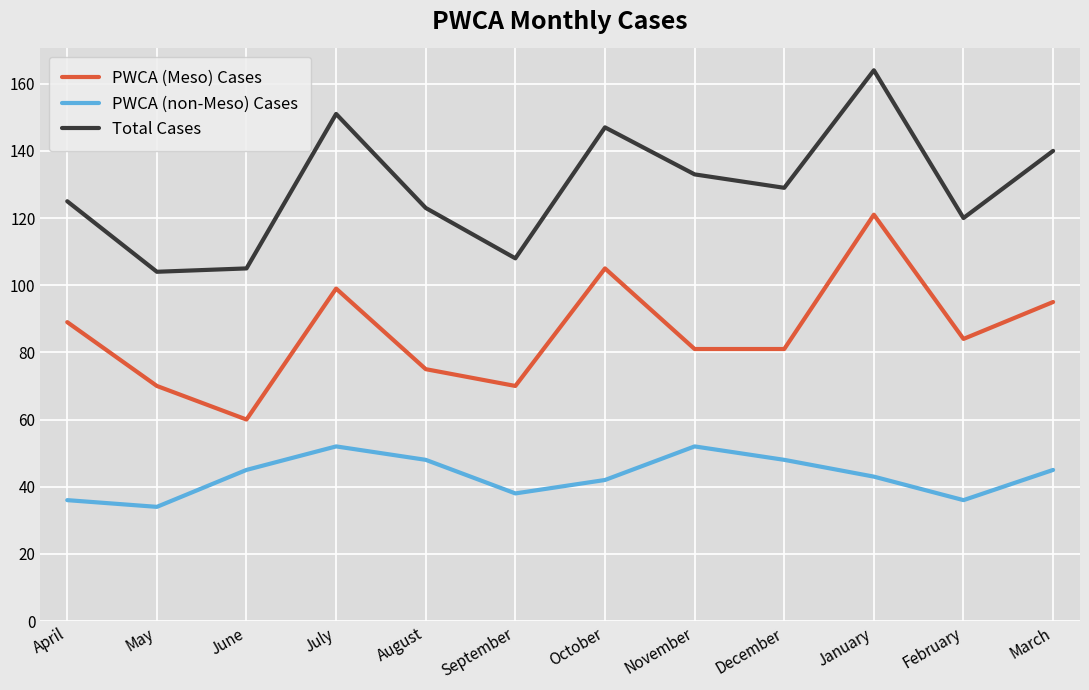

At July, list the series in order from smallest to largest.

PWCA (non-Meso) Cases, PWCA (Meso) Cases, Total Cases